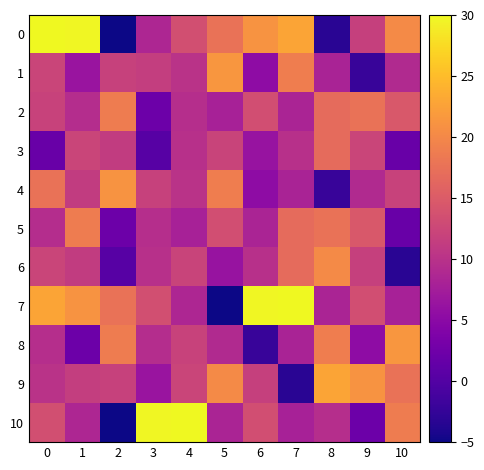

The value of 3 at 8 is 23.7. True or false?

False